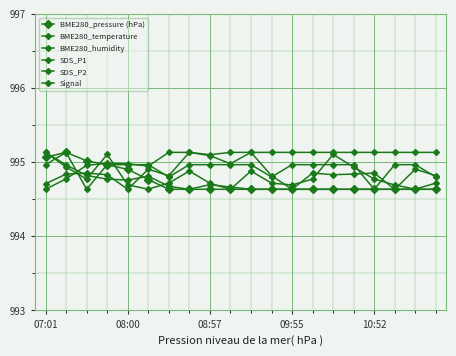

Is this an area chart (filled region under the line)?

No